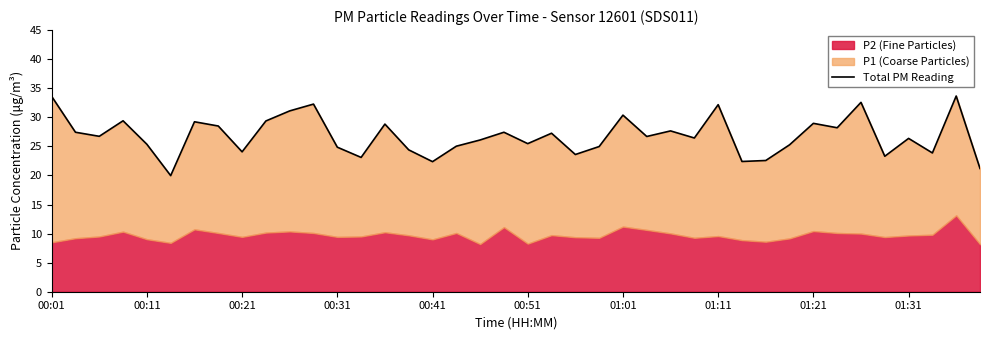

What is the difference between the maximum and minimum values?

13.7